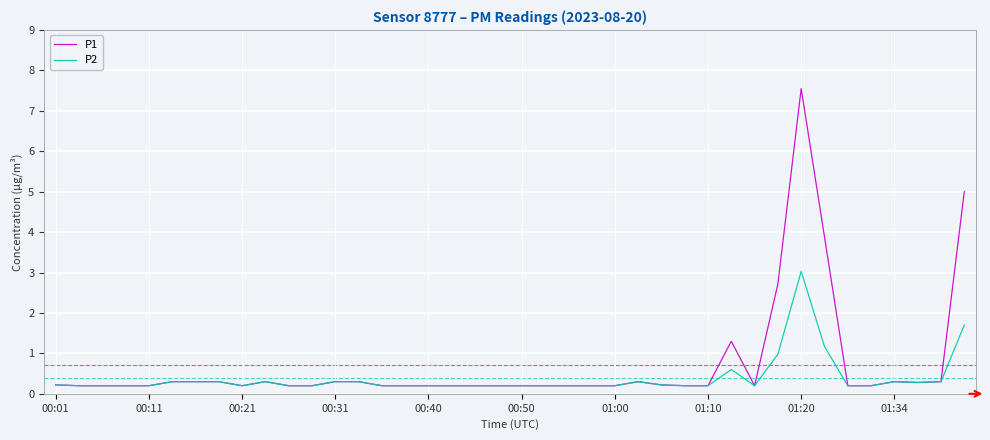

What is the highest value of the P2 series?

3.0